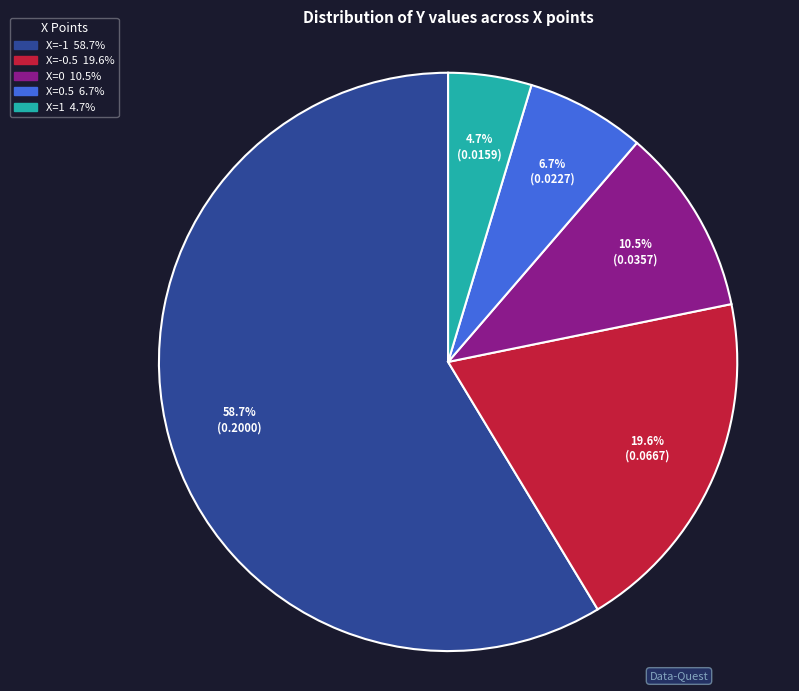

Count the number of slices in the pie.

5